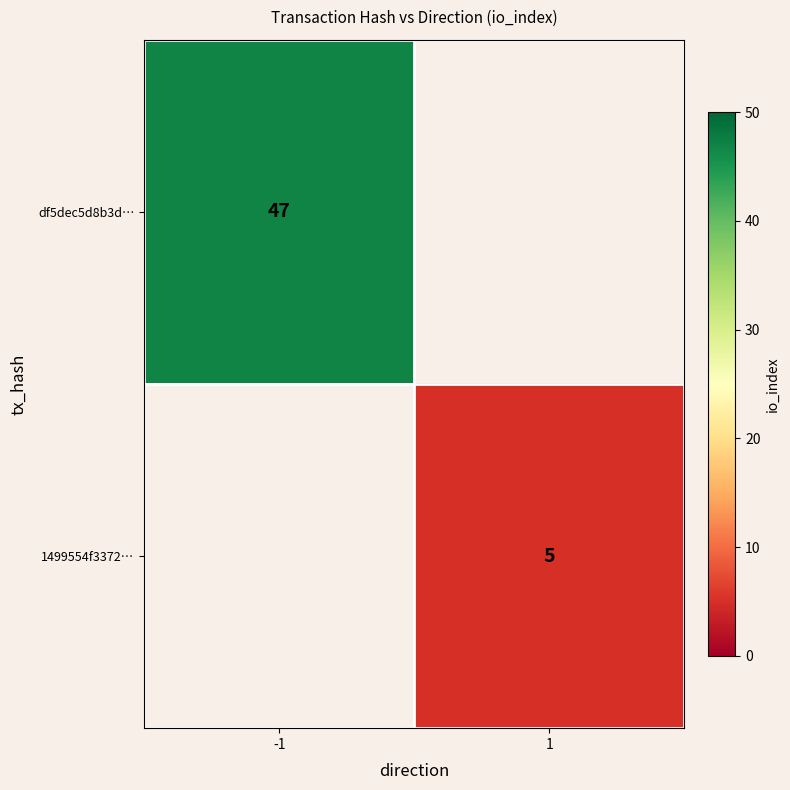

True or false: 1499554f3372… has a value of 5 at 1.

True